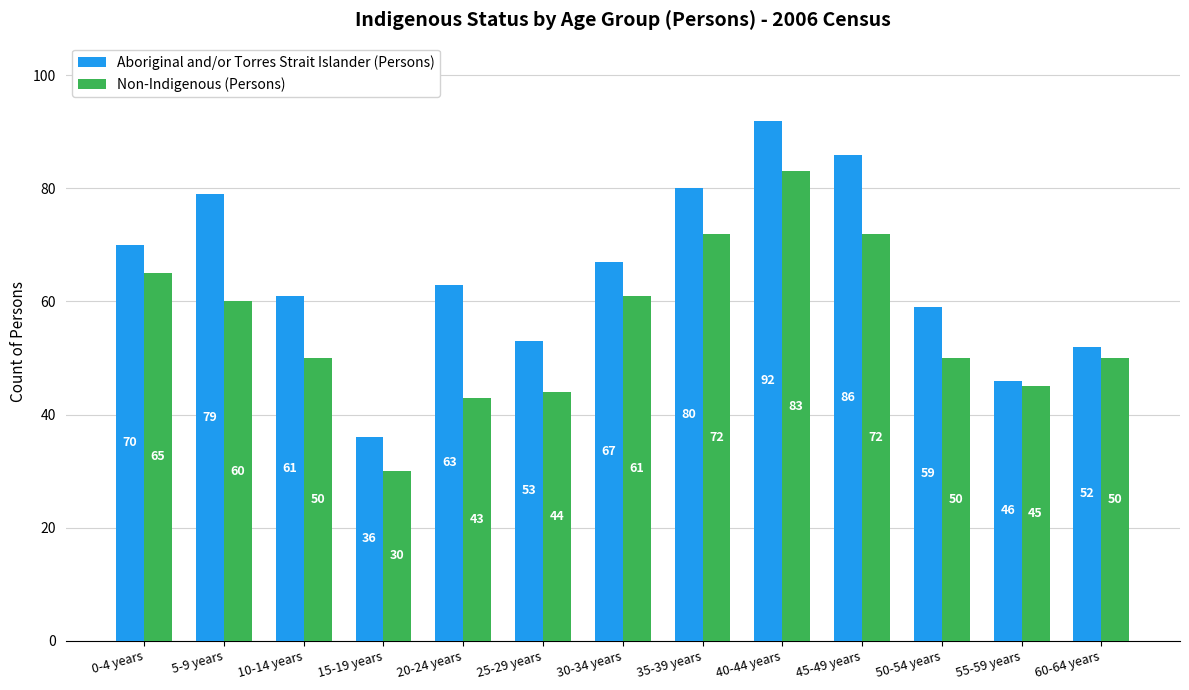

Reading left to right, extract all data points from this chart.

Aboriginal and/or Torres Strait Islander (Persons): 70	79	61	36	63	53	67	80	92	86	59	46	52
Non-Indigenous (Persons): 65	60	50	30	43	44	61	72	83	72	50	45	50